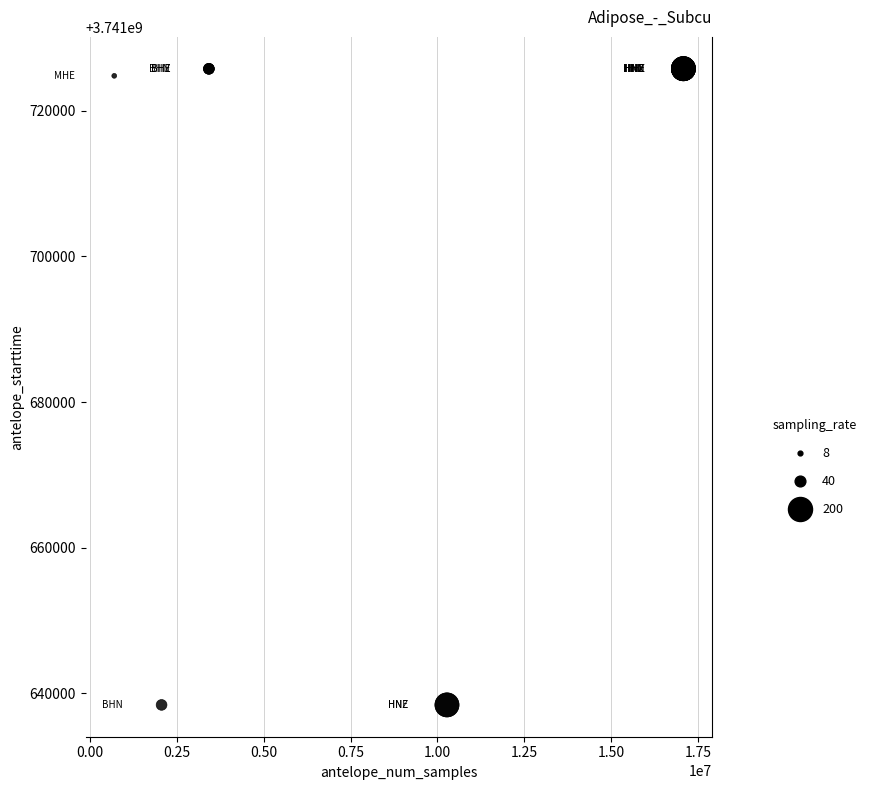

What Y value in the scatter plot is closest to 3741682090?

3741724800.0